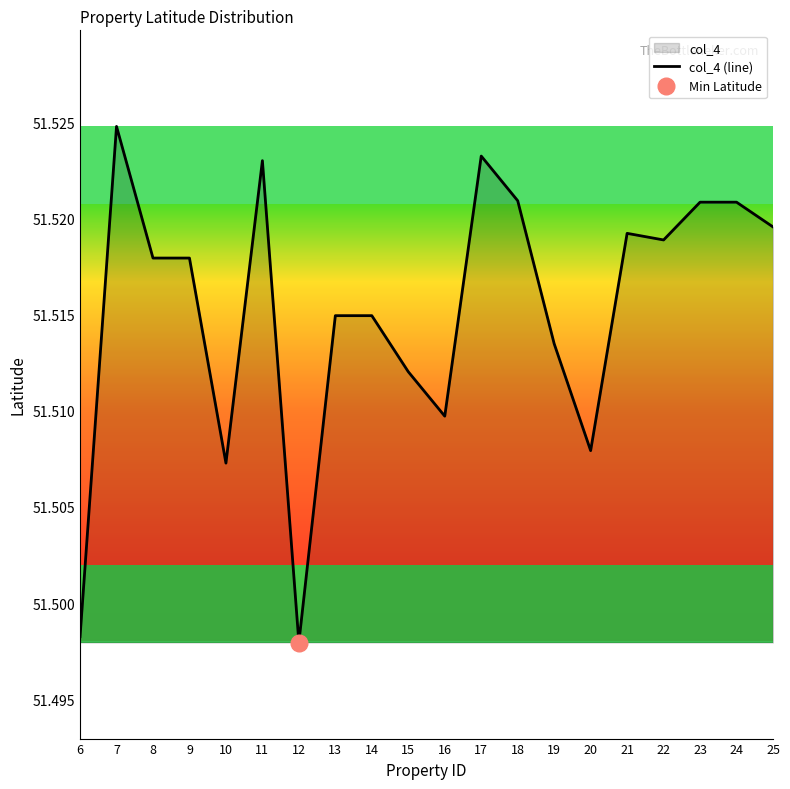

The chart shows a value of 85.8 at 23. True or false?

False